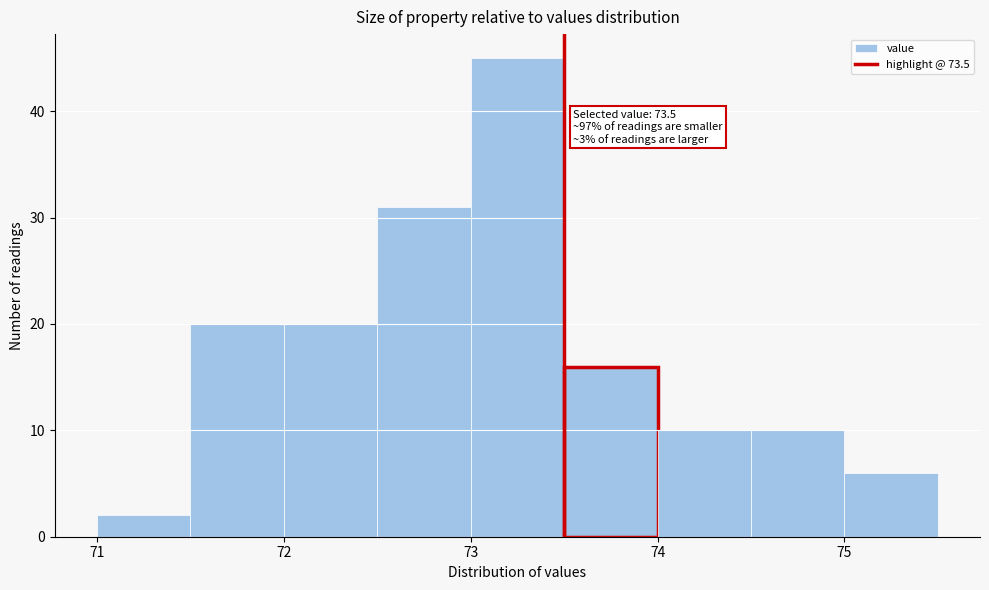

Which range on the x-axis has the tallest bar?

73.0 to 73.5